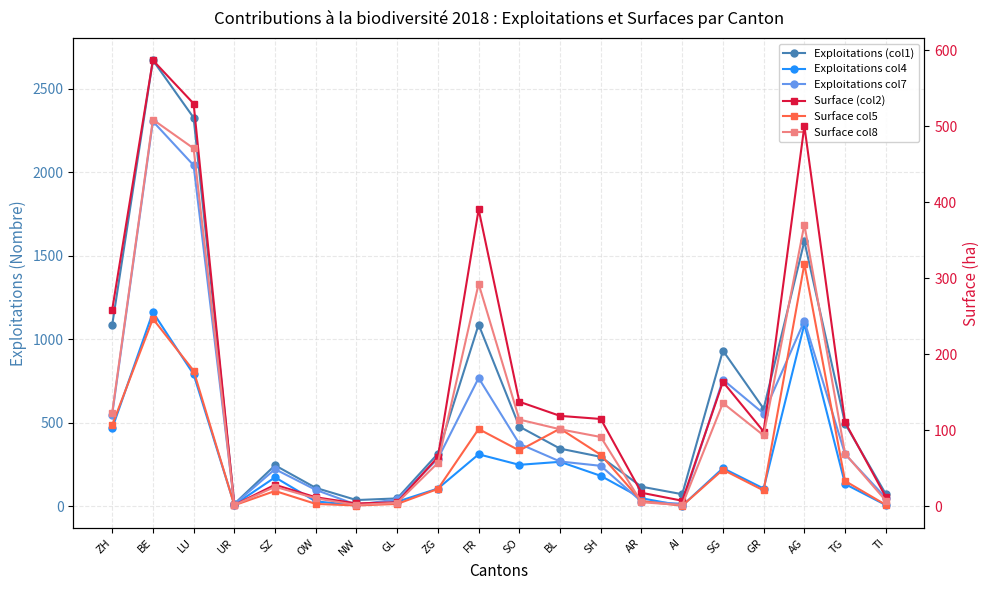

What is the label of the 20th point from the right?

ZH